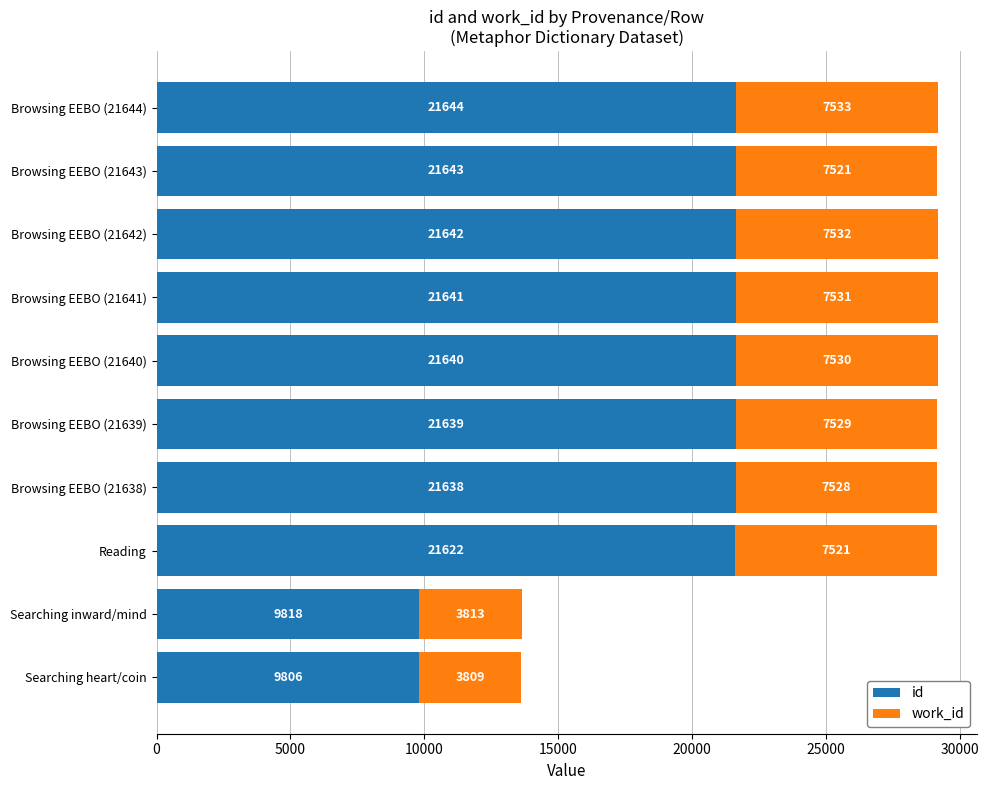

The id series shows 28555 at Browsing EEBO (21638). True or false?

False